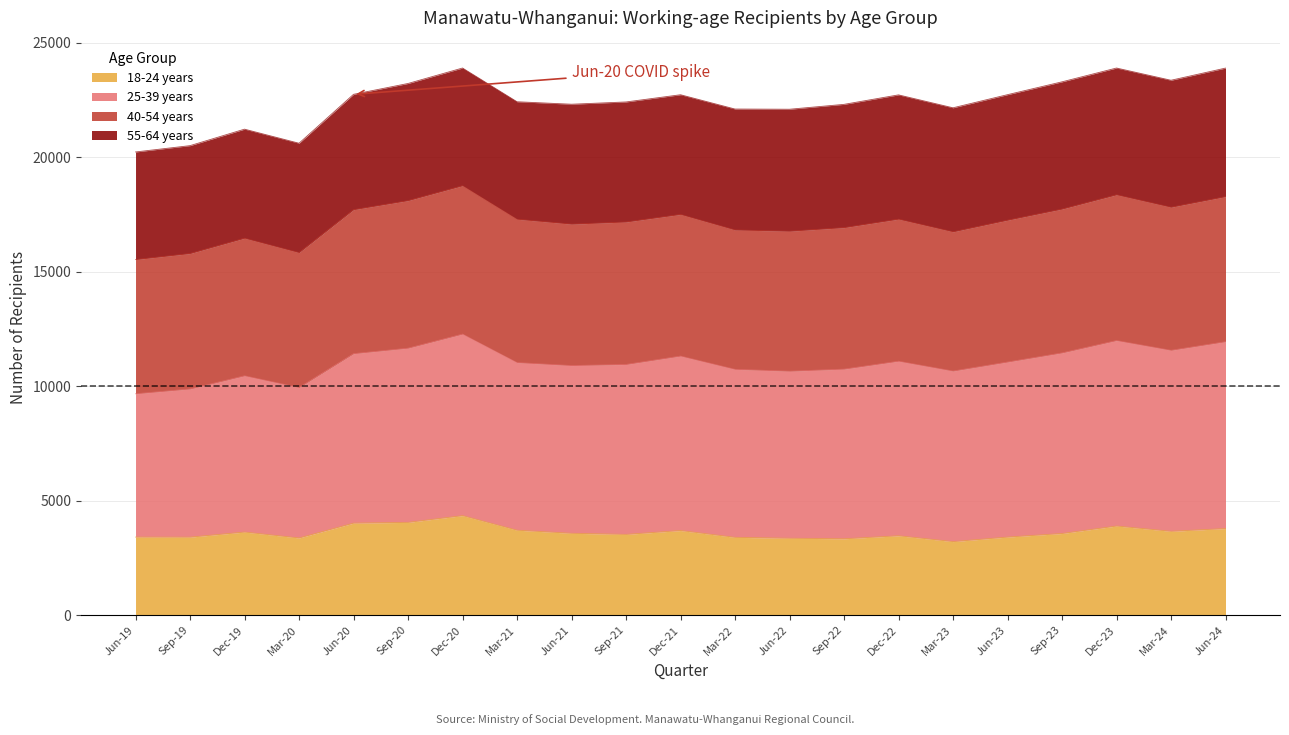

What is the value of the 18-24 years point at the 2nd from the left?

3405